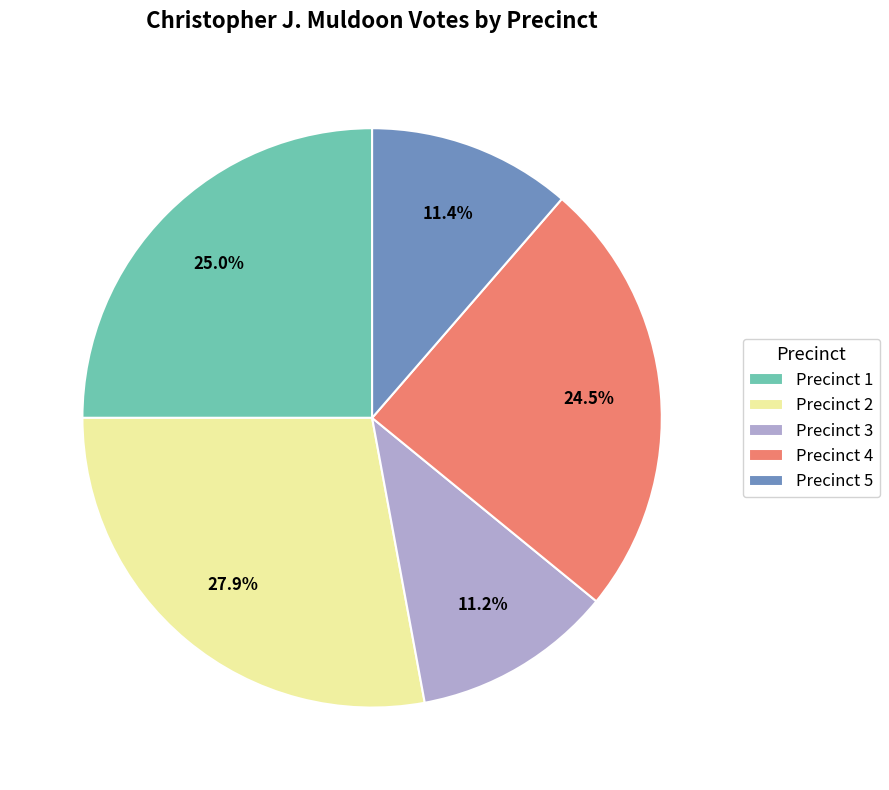

To the nearest percent, what percentage of the pie is Precinct 3?

11%